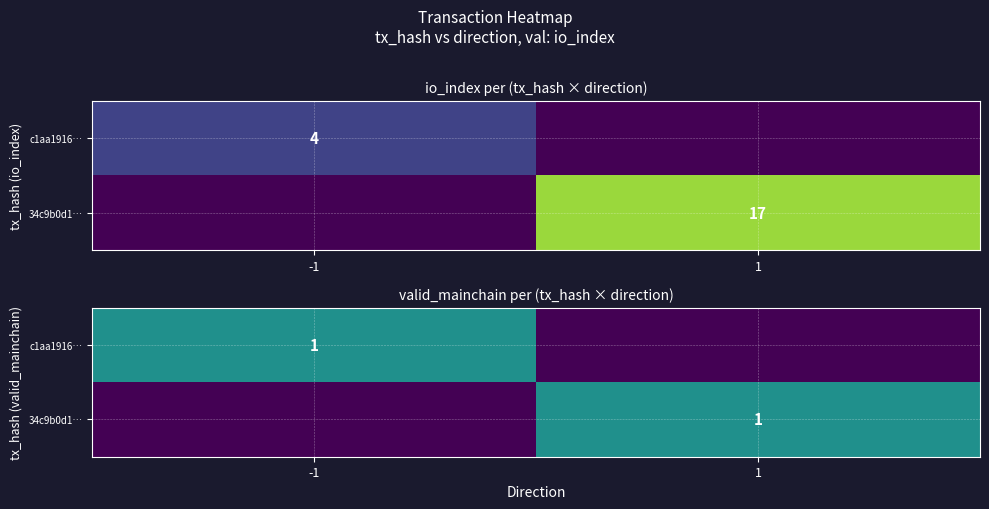

At 1, list the series in order from smallest to largest.

c1aa1916…, 34c9b0d1…